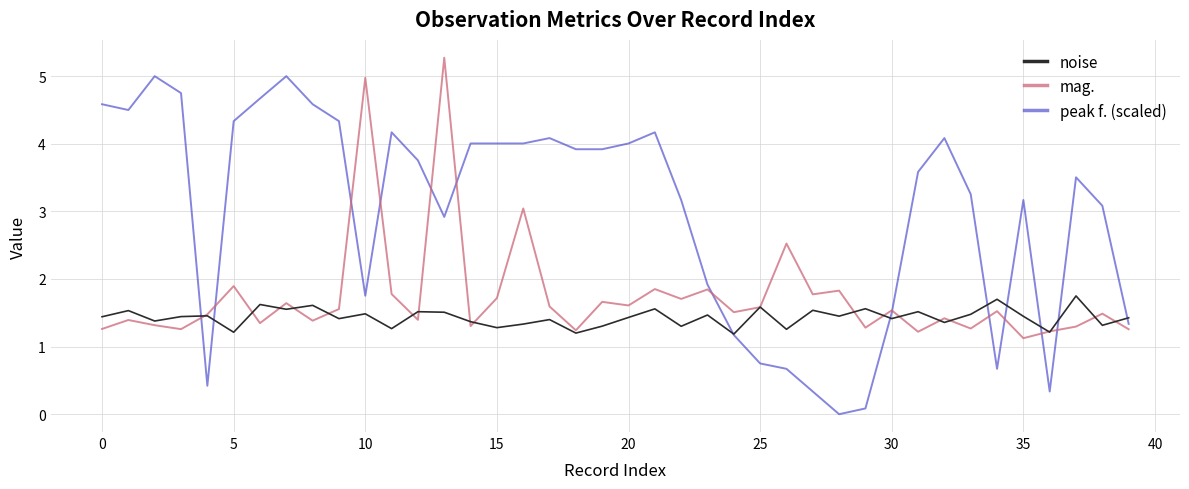

Does the chart display data point markers on the line(s)?

No